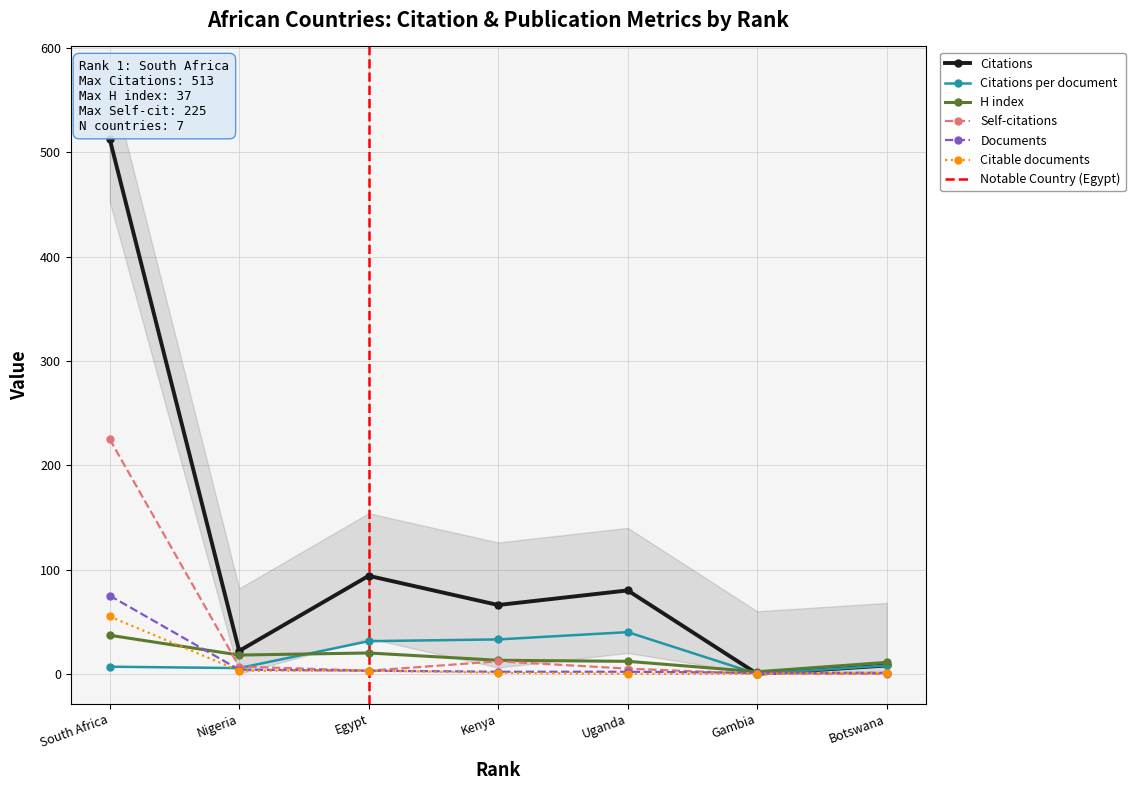

Rank the series by their maximum value, from highest to lowest.

Citations, Self-citations, Documents, Citable documents, Citations per document, H index